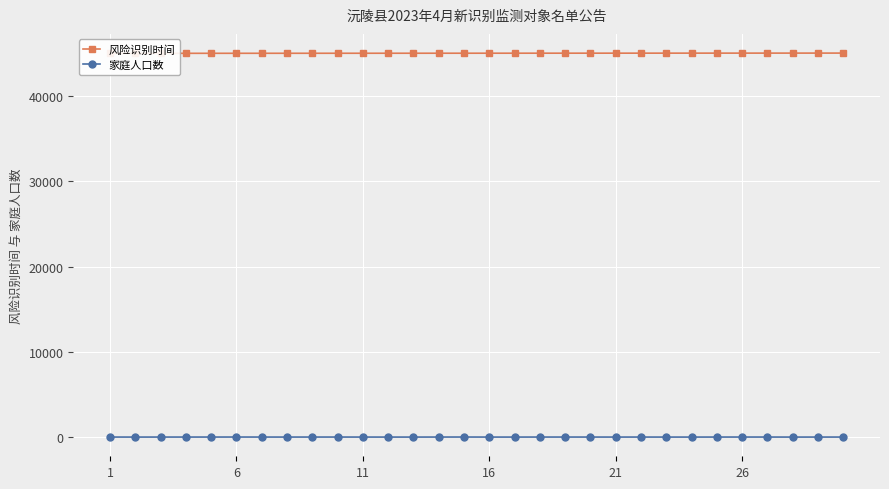

Count the 家庭人口数 values in the range 1 to 4.

27